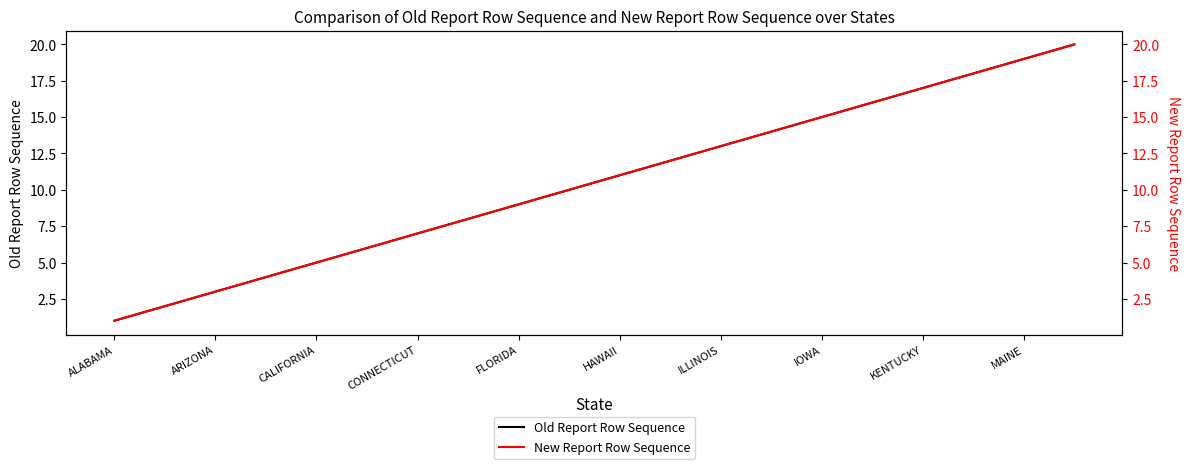

True or false: Old Report Row Sequence has more than 2 interior local peaks.

False